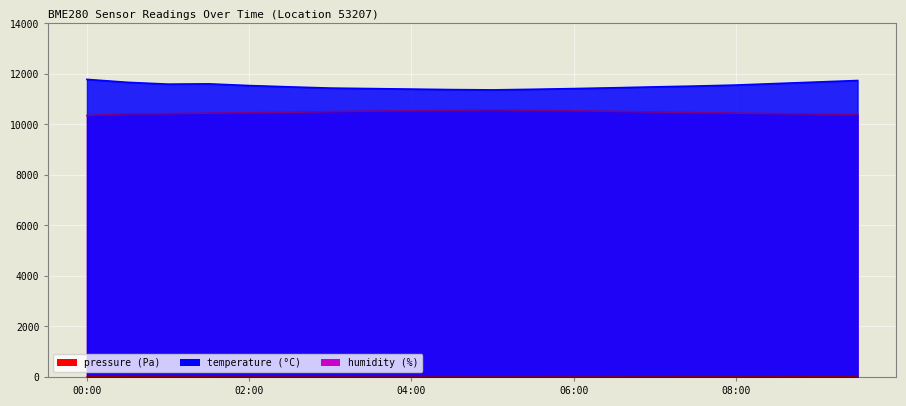

Rank the series at 00:00 from lowest to highest value.

pressure, humidity, temperature